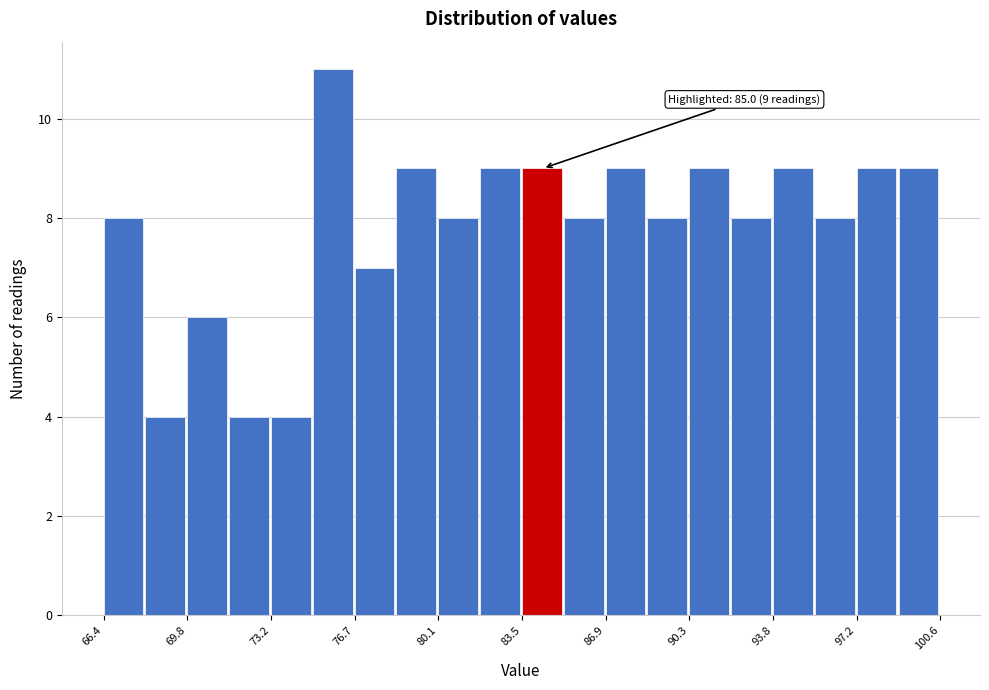

Around what value on the x-axis is the tallest bar? Give the approximate position of its centre, as read against the axis.

76.0